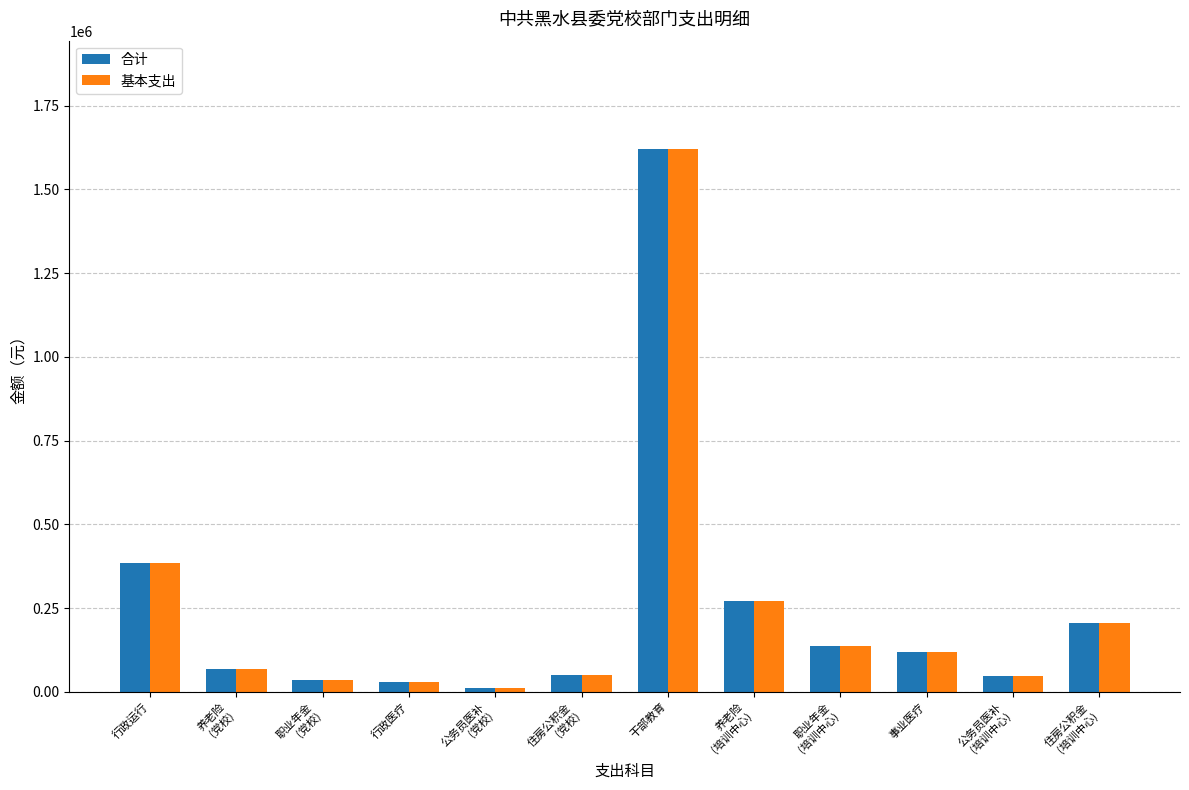

What is the difference between the second highest and second lowest values in the 基本支出 series?

353582.0